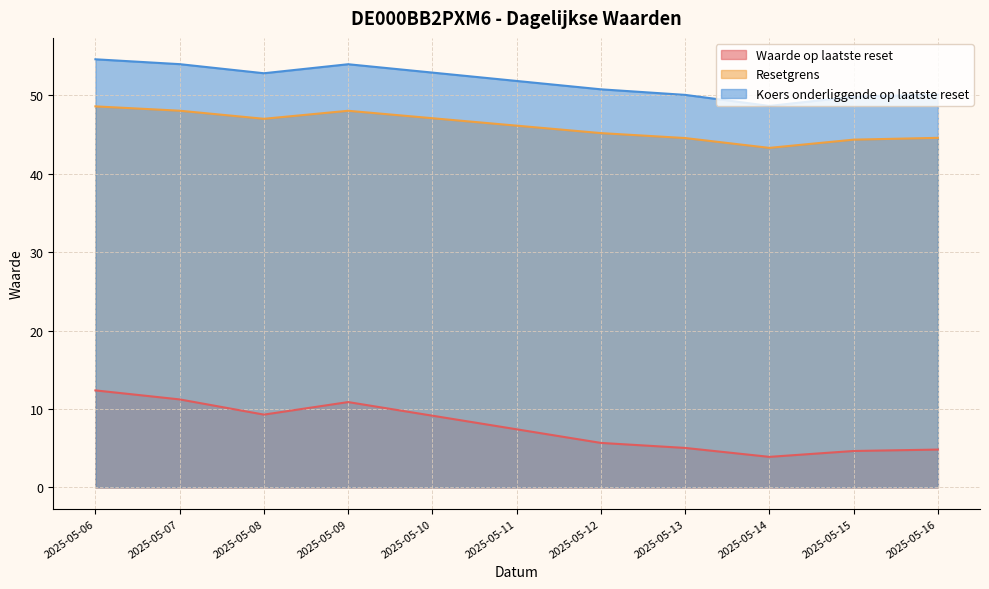

How many values in the Resetgrens series are below 45?

4